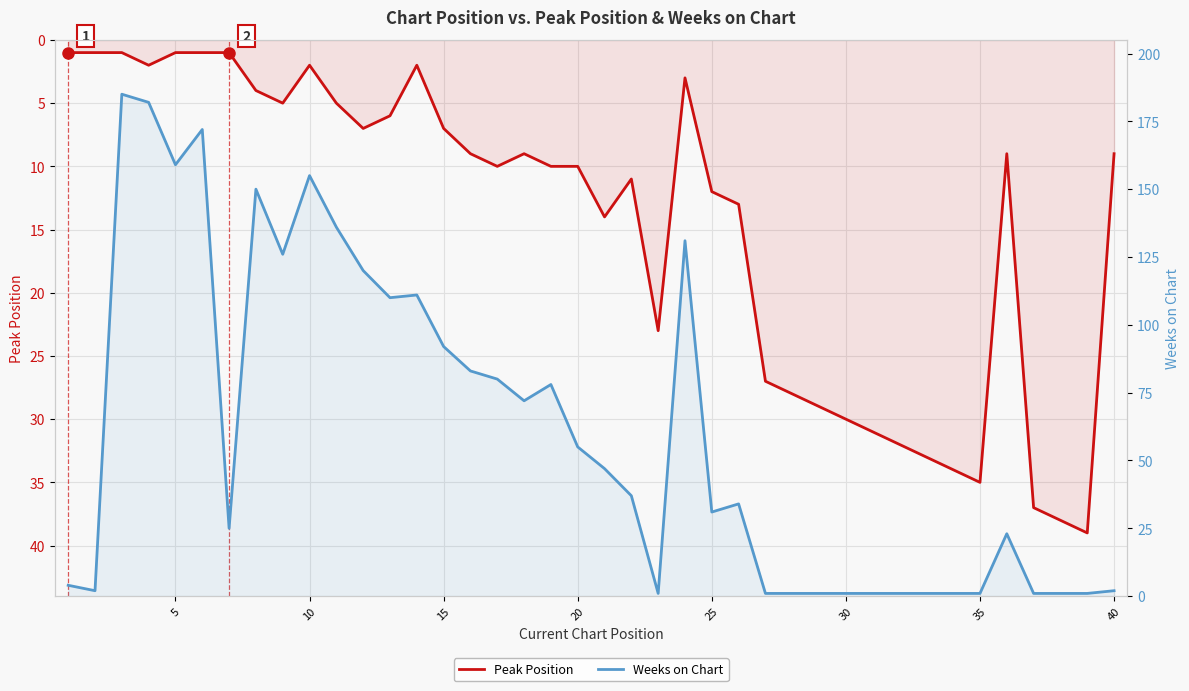

What is the sum of all Weeks on Chart values?

2415